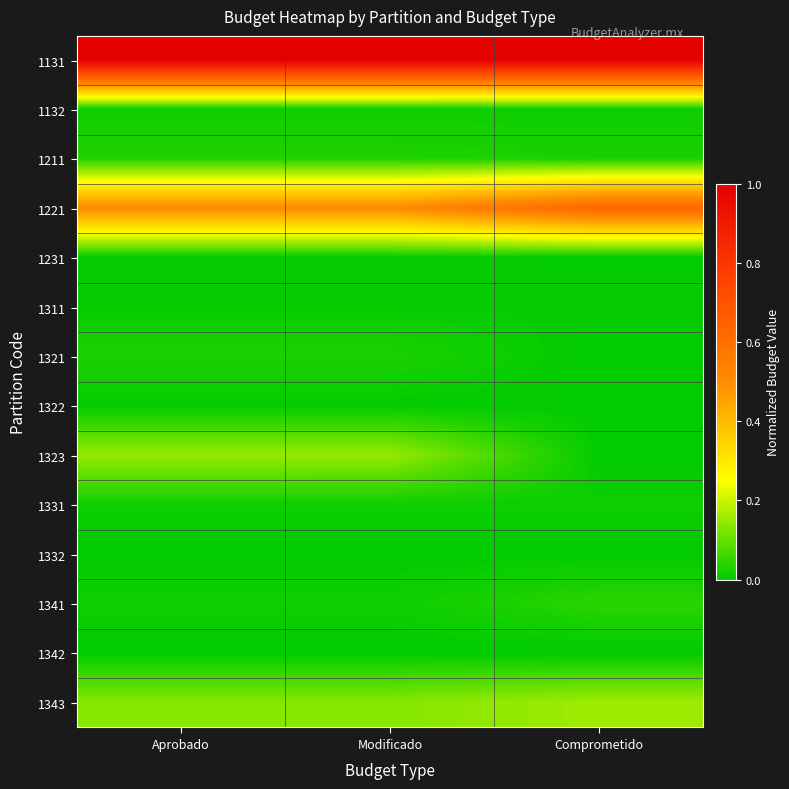

Reading right to left, what are all the values shown in this chart?

1131: Comprometido=1.0	Modificado=1.0	Aprobado=1.0
1132: Comprometido=0.0	Modificado=0.0	Aprobado=0.0
1211: Comprometido=0.0	Modificado=0.0	Aprobado=0.0
1221: Comprometido=0.6	Modificado=0.5	Aprobado=0.5
1231: Comprometido=0.0	Modificado=0.0	Aprobado=0.0
1311: Comprometido=0.0	Modificado=0.0	Aprobado=0.0
1321: Comprometido=0.0	Modificado=0.0	Aprobado=0.0
1322: Comprometido=0.0	Modificado=0.0	Aprobado=0.0
1323: Comprometido=0.0	Modificado=0.1	Aprobado=0.1
1331: Comprometido=0.0	Modificado=0.0	Aprobado=0.0
1332: Comprometido=0.0	Modificado=0.0	Aprobado=0.0
1341: Comprometido=0.0	Modificado=0.0	Aprobado=0.0
1342: Comprometido=0.0	Modificado=0.0	Aprobado=0.0
1343: Comprometido=0.2	Modificado=0.1	Aprobado=0.1